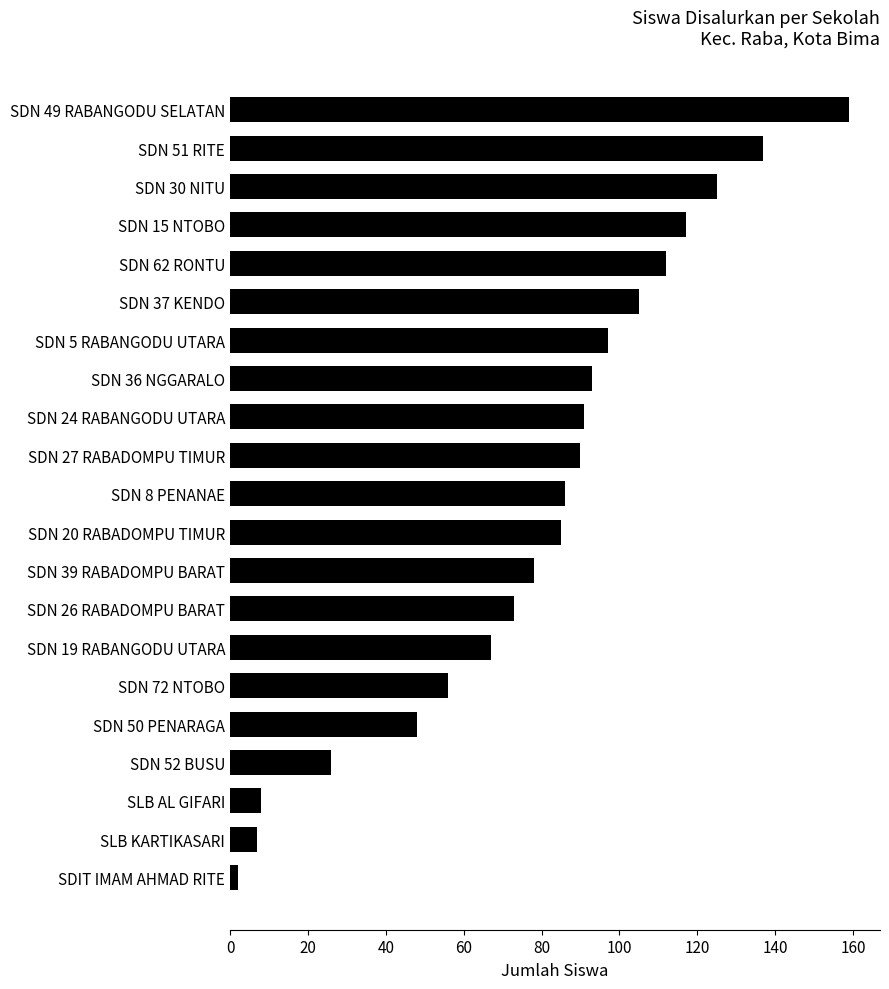

What is the difference between the second highest and second lowest values?

130